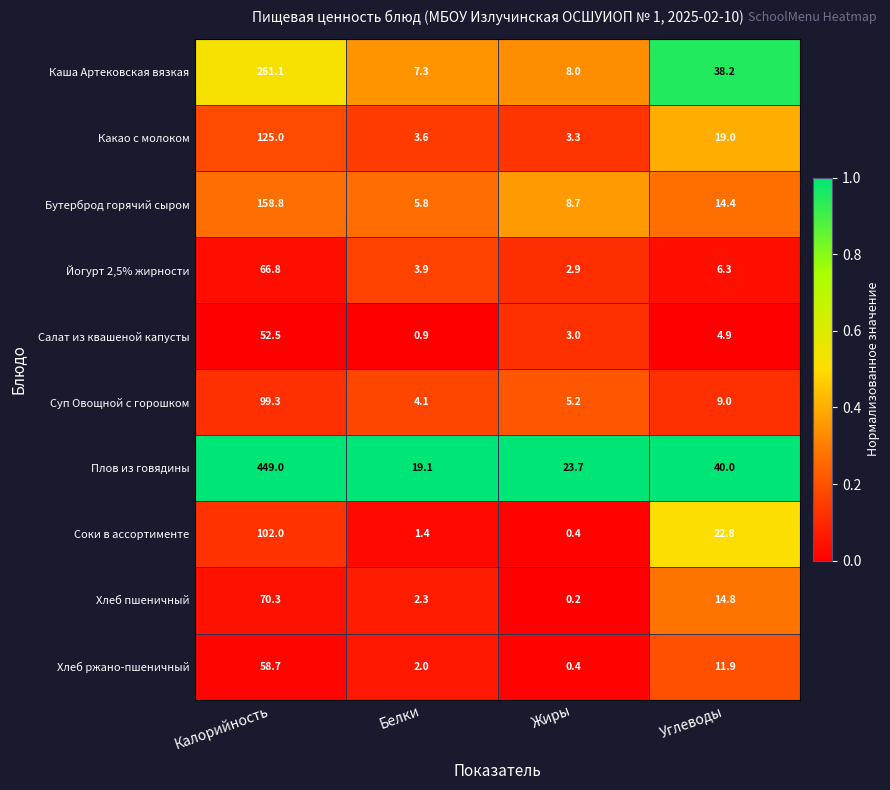

Is the value of Соки в ассортименте at Калорийность greater than the value of Плов из говядины at Белки?

Yes